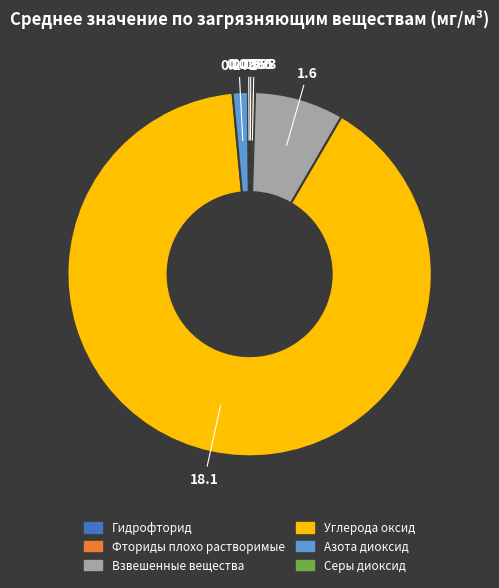

Which category accounts for the majority?

Углерода оксид